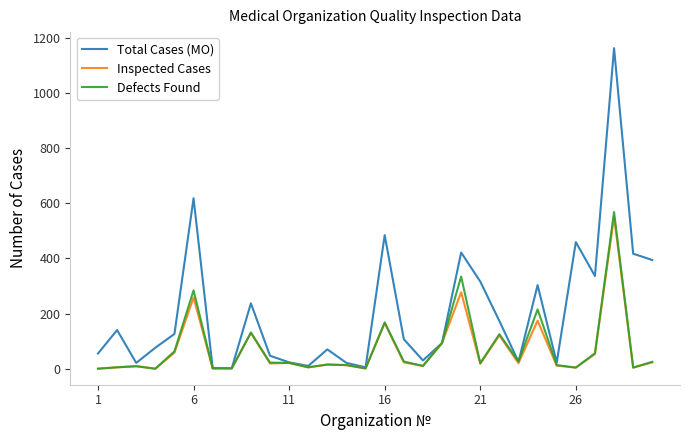

Which series has the largest range (max minus min)?

Total Cases (MO)